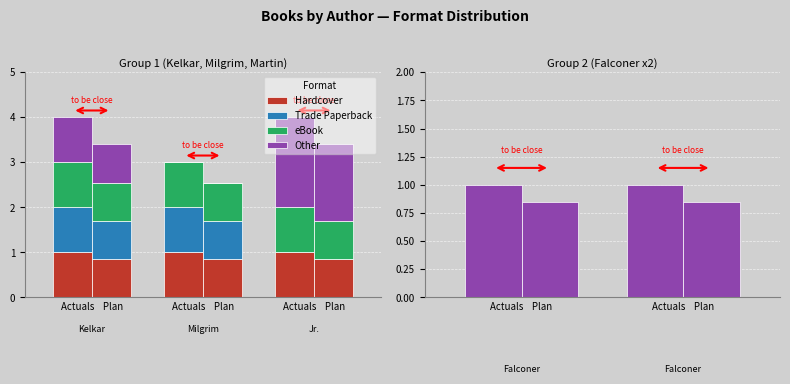

At which label is eBook closest to 1?

Actuals    Plan